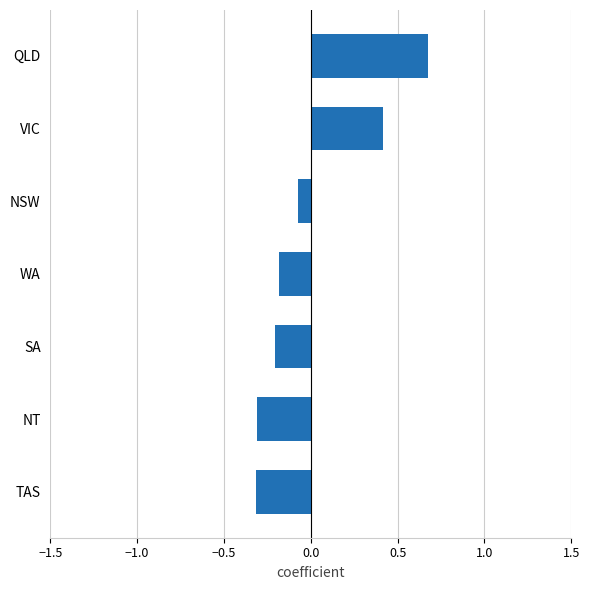

What is the greatest value displayed?

0.7